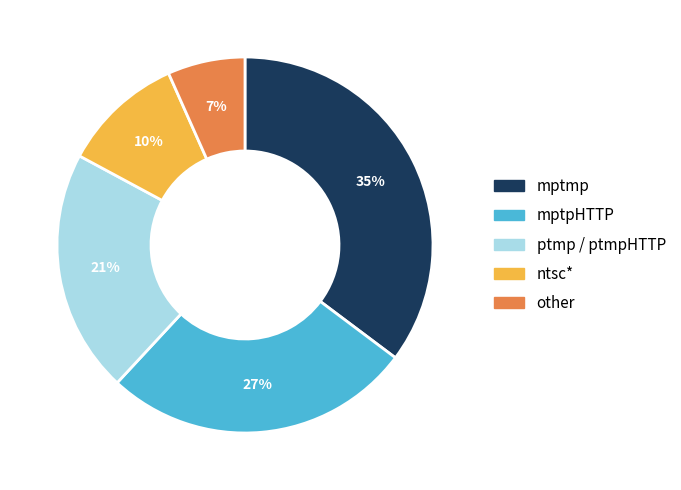

Does any single category account for the majority?

No